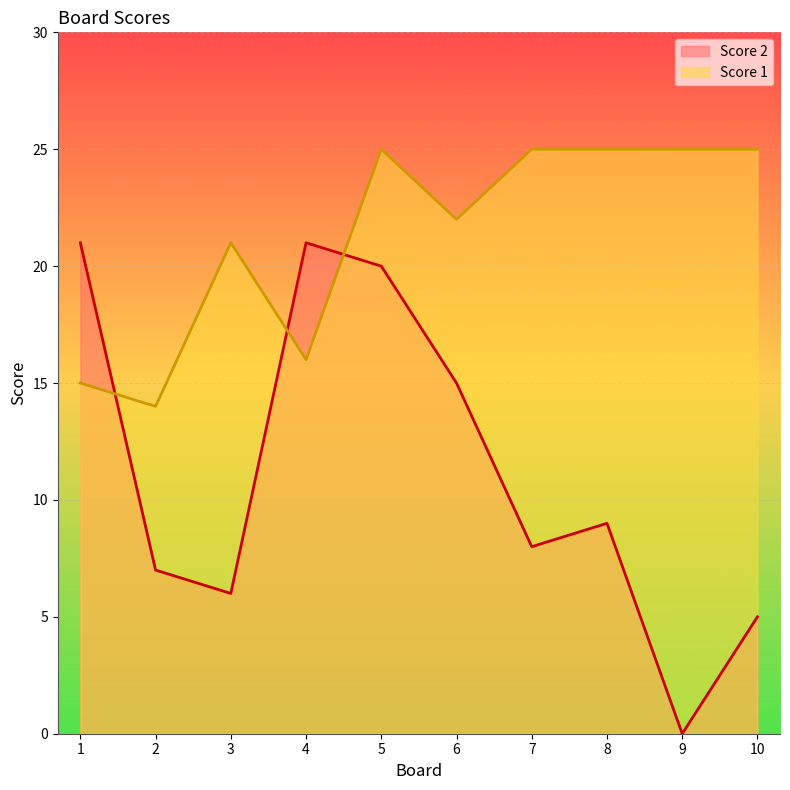

The value of Score 2 at 5 is 28. True or false?

False